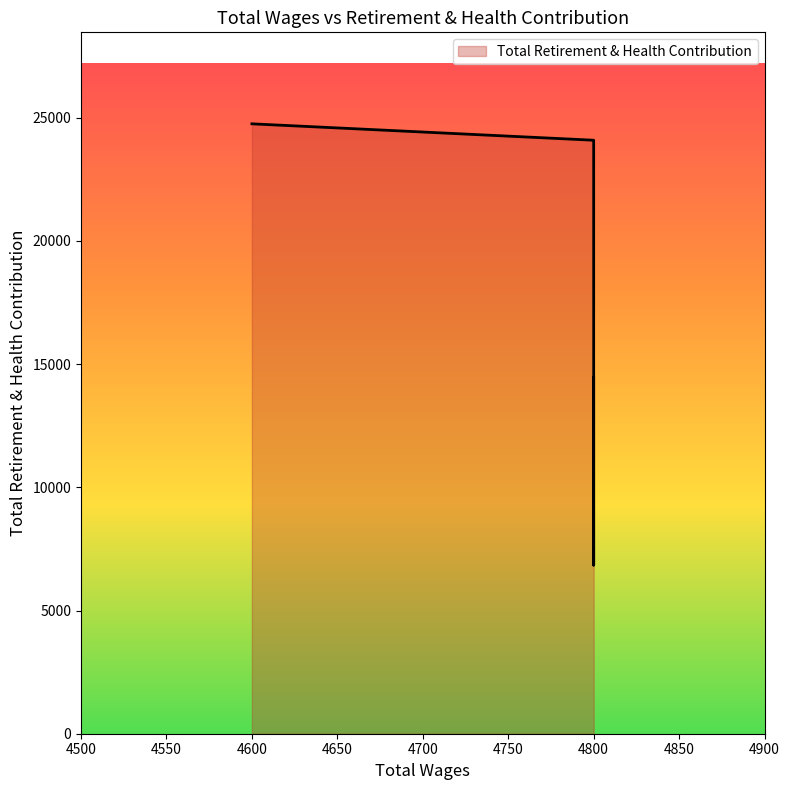

At which category does the data reach its first local valley?

4800.0